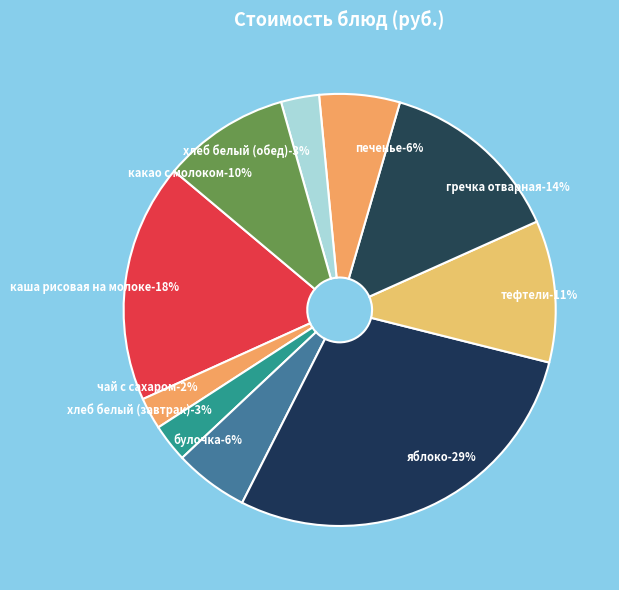

To the nearest percent, what percentage of the pie is булочка?

6%